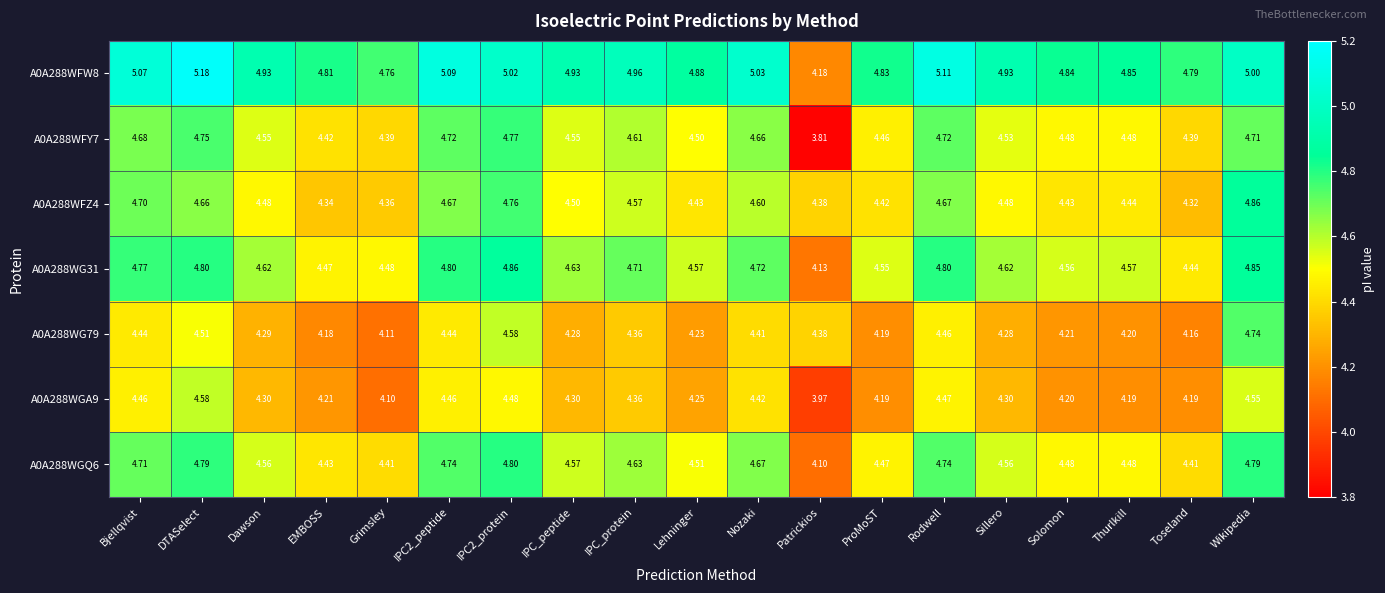

Where does the A0A288WFY7 series first go above 4?

Bjellqvist